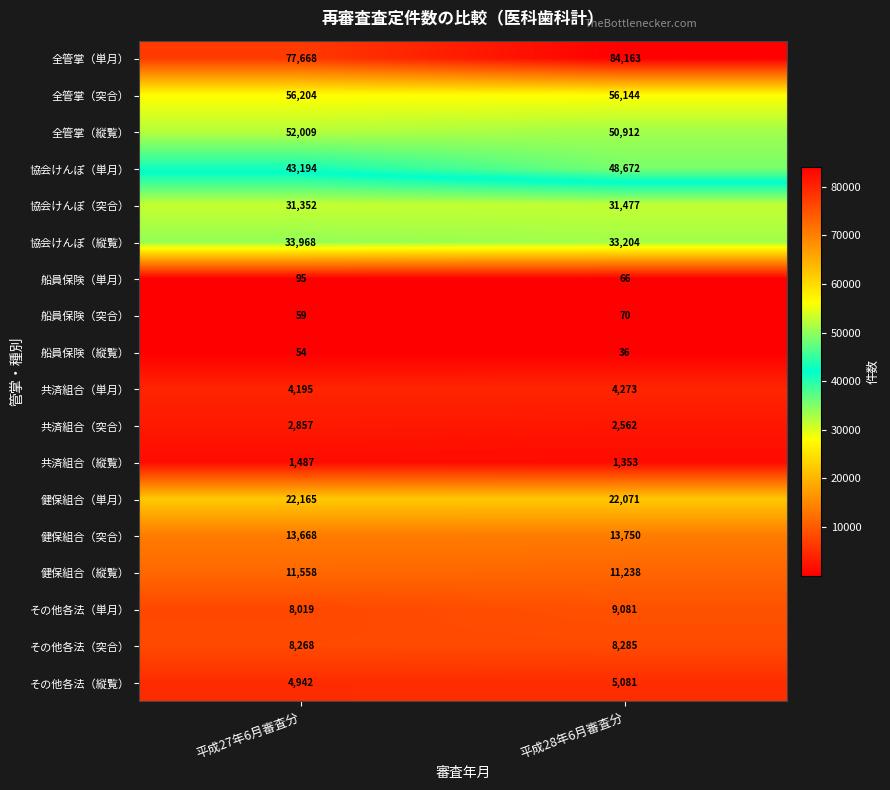

Which series has the widest spread of values?

全管掌（単月）